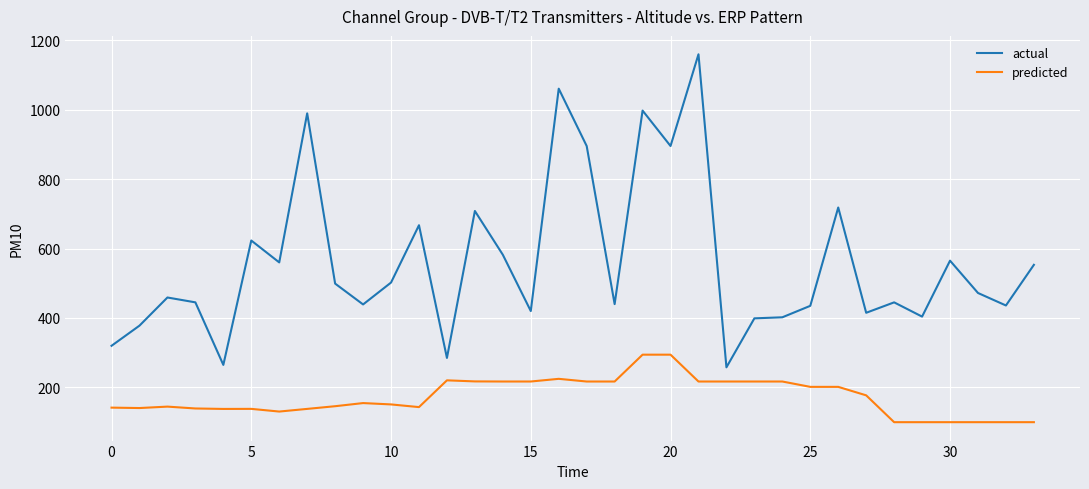

How many lines are shown in the chart?

2